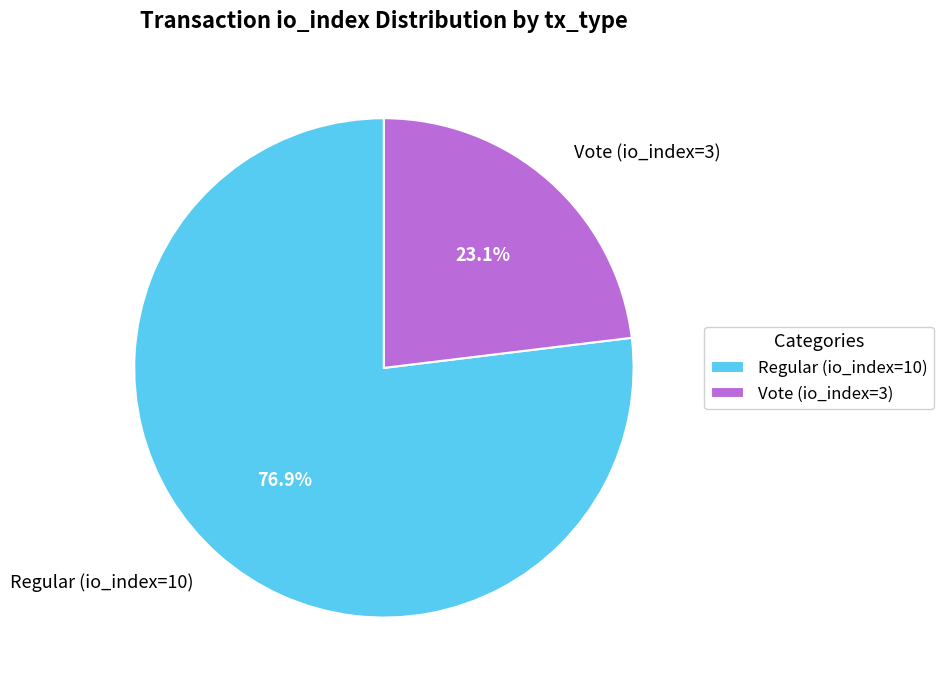

To the nearest percent, what percentage of the pie is Vote (io_index=3)?

23%